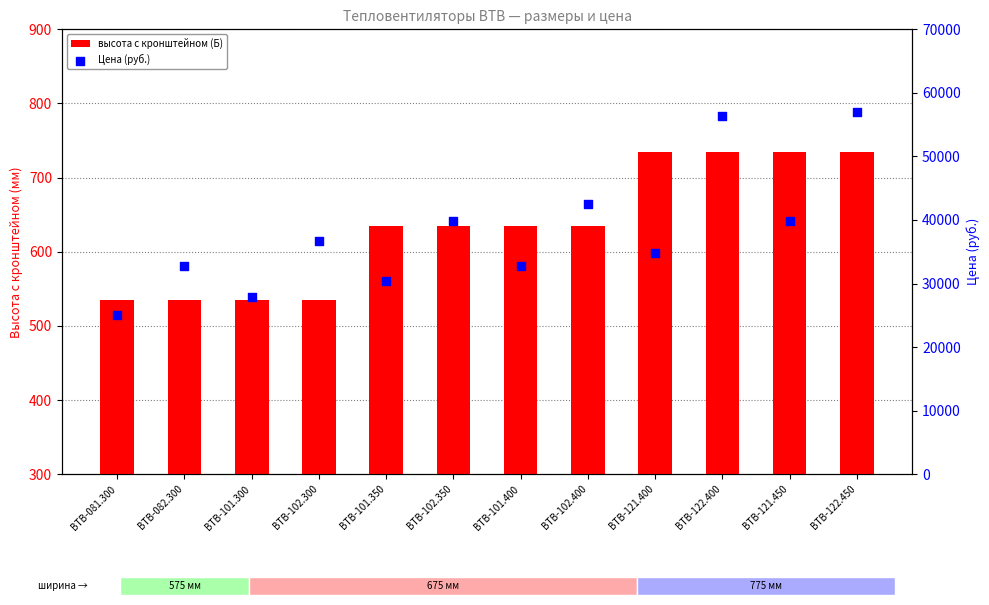

What are all the series names shown in the legend?

высота с кронштейном (Б), Цена (руб.)